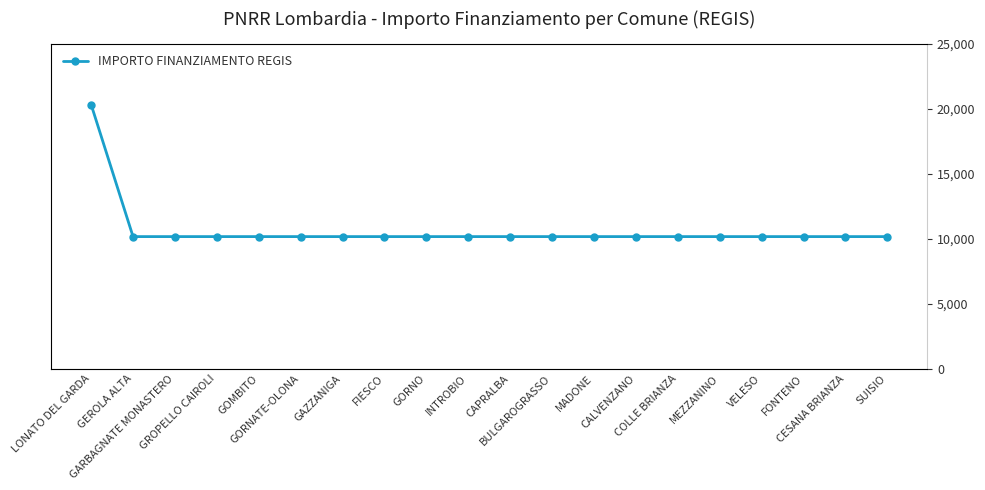

What is the label of the 3rd point from the left?

GARBAGNATE MONASTERO